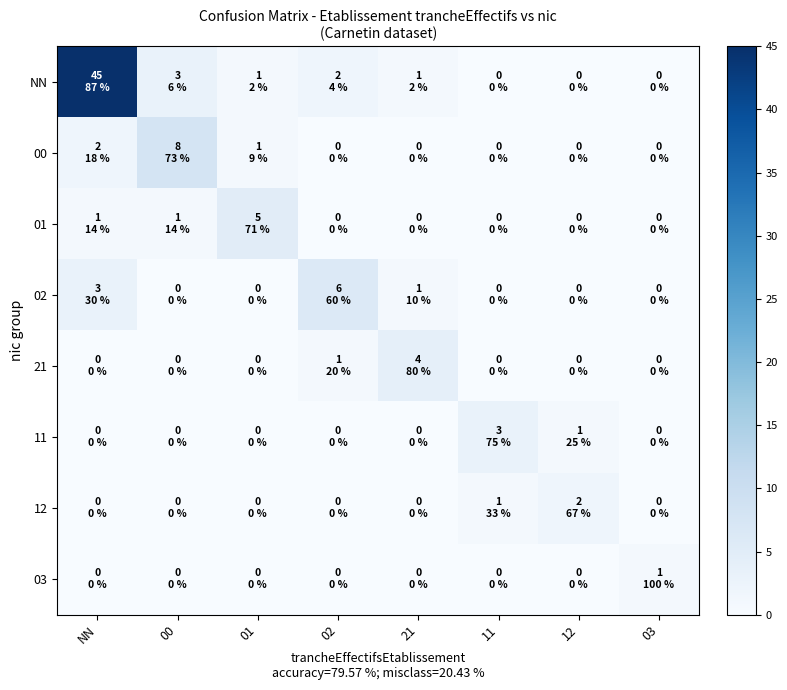

Which series has the largest total across all categories?

NN